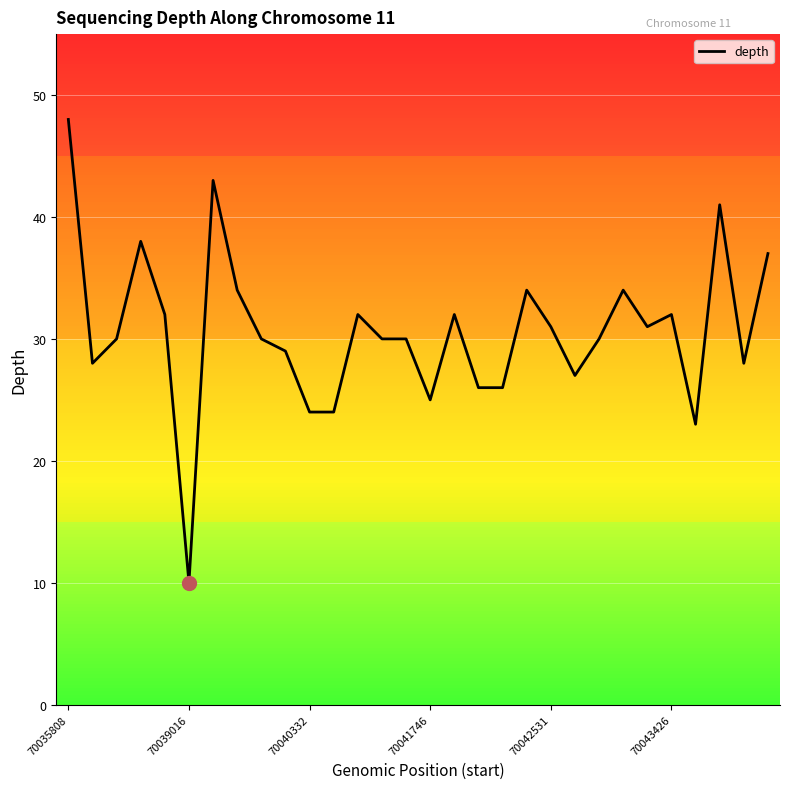

What is the difference between the maximum and minimum values?

38